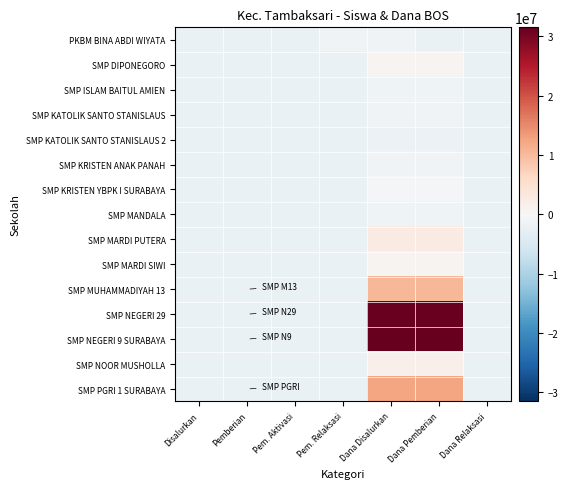

List the series in order of their peak value, highest first.

SMP NEGERI 9 SURABAYA, SMP NEGERI 29, SMP PGRI 1 SURABAYA, SMP MUHAMMADIYAH 13, SMP MARDI PUTERA, SMP NOOR MUSHOLLA, SMP DIPONEGORO, SMP MARDI SIWI, SMP KRISTEN YBPK I SURABAYA, PKBM BINA ABDI WIYATA, SMP KATOLIK SANTO STANISLAUS, SMP KRISTEN ANAK PANAH, SMP ISLAM BAITUL AMIEN, SMP MANDALA, SMP KATOLIK SANTO STANISLAUS 2